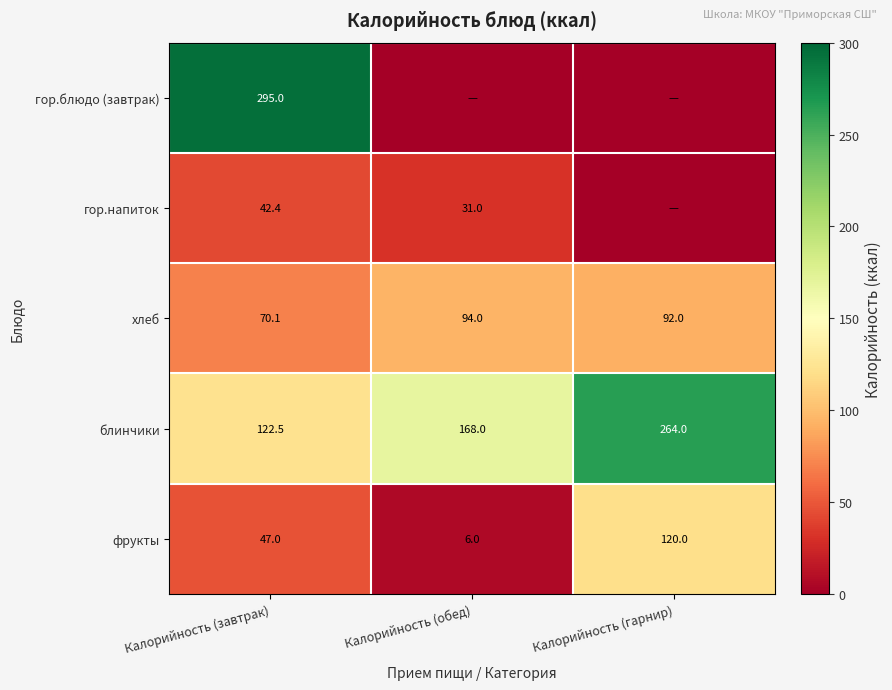

Is it true that хлеб equals 94.0 at Калорийность (обед)?

True